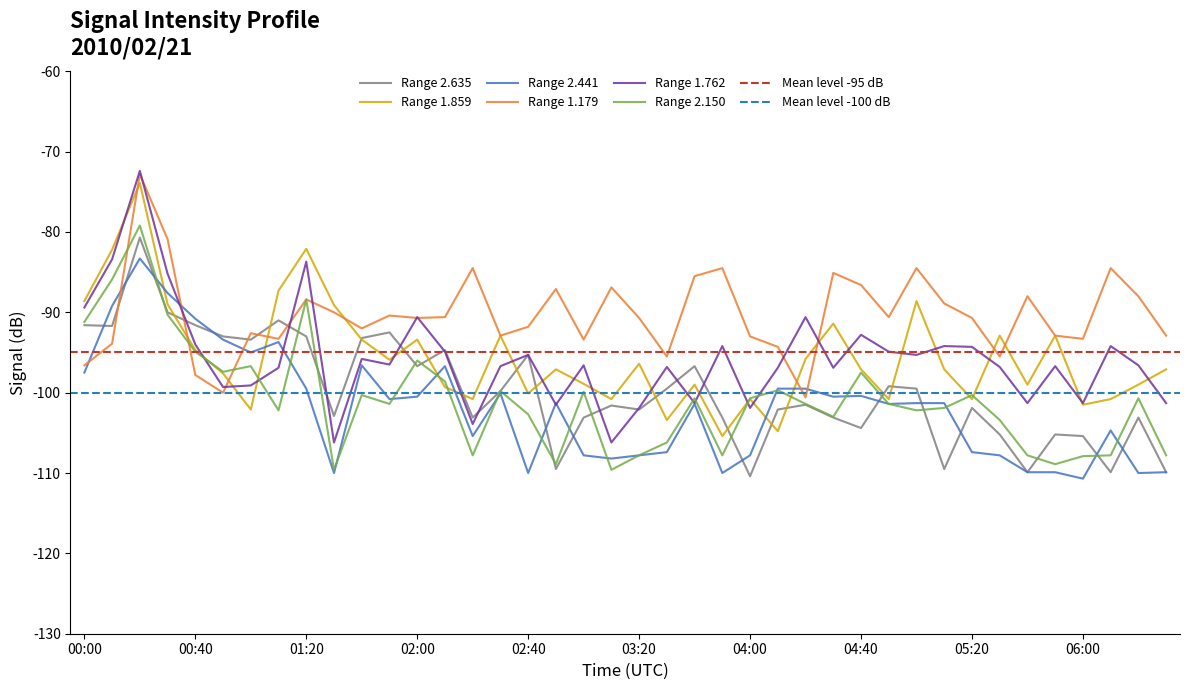

What is the difference between the maximum and minimum values in the 2.441 series?

27.4